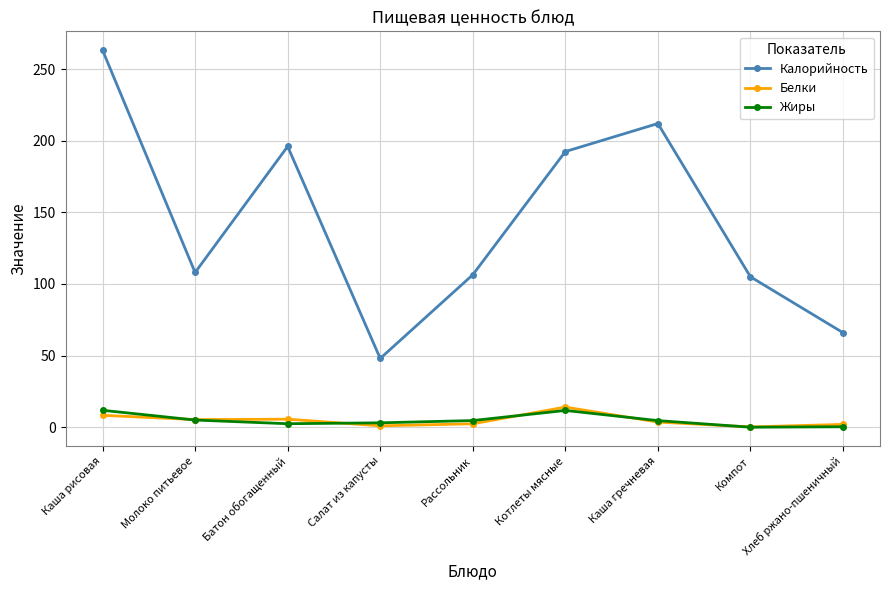

Which category has the highest value in the Белки series?

Котлеты мясные